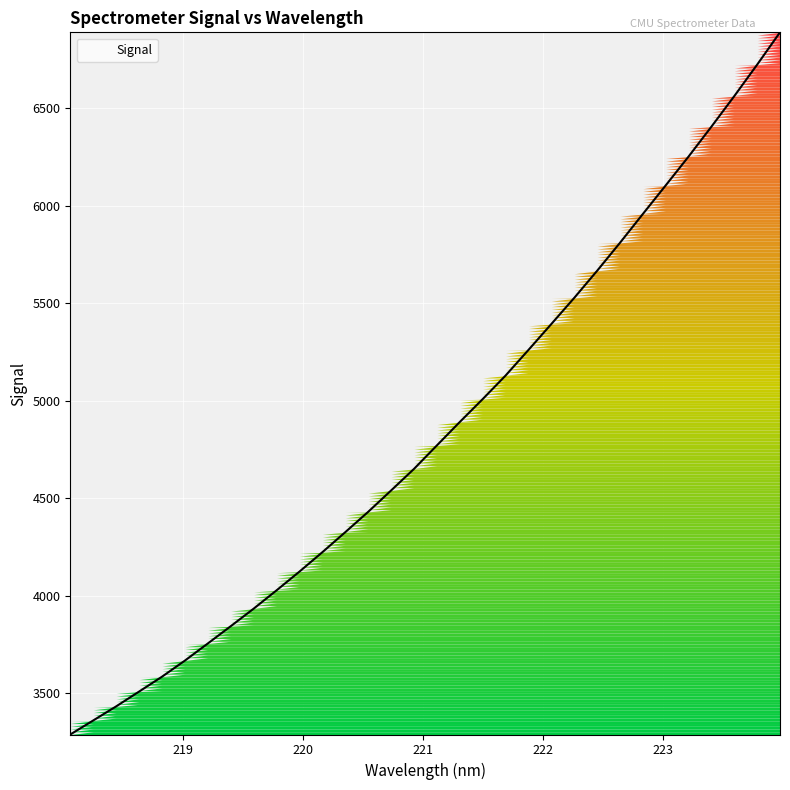

Reading left to right, what are all the values shown in this chart?

3288.6	3360.5	3432.6	3508.5	3584.9	3667.5	3755.3	3843.9	3933.8	4027.8	4124.0	4223.5	4326.2	4430.5	4540.0	4650.6	4771.1	4891.2	5008.6	5129.3	5260.7	5393.7	5527.7	5666.6	5810.3	5958.0	6105.0	6253.0	6406.4	6563.1	6724.6	6890.4